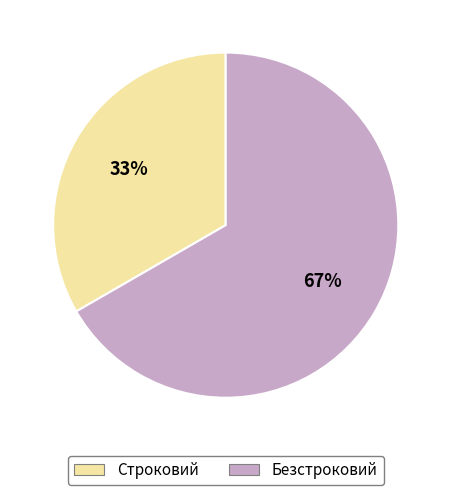

To the nearest percent, what is the combined percentage of Строковий and Безстроковий?

100%